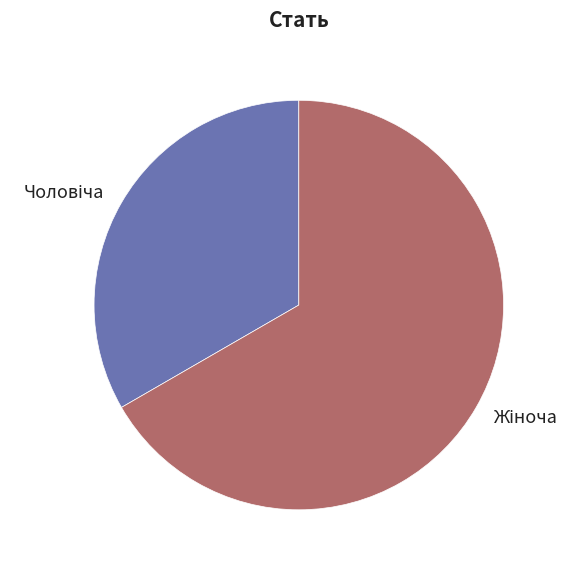

Is there any slice that represents more than half of the pie?

Yes